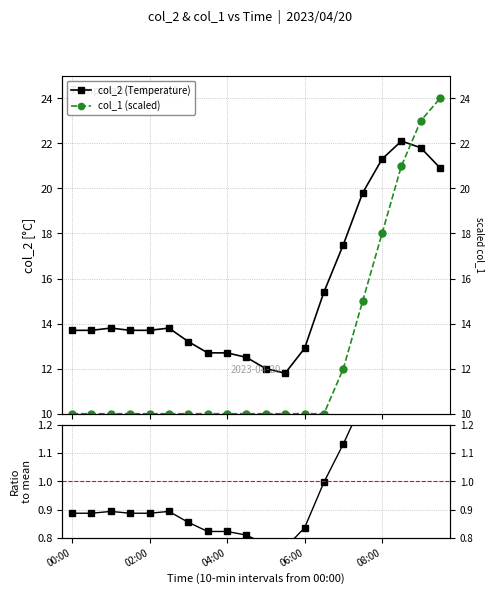

Does the chart display data point markers on the line(s)?

Yes